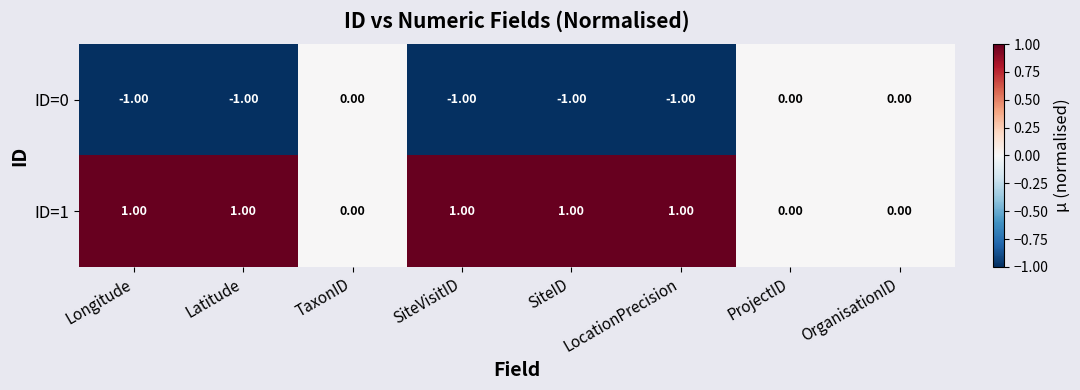

What is the sum of all ID=1 values?

5